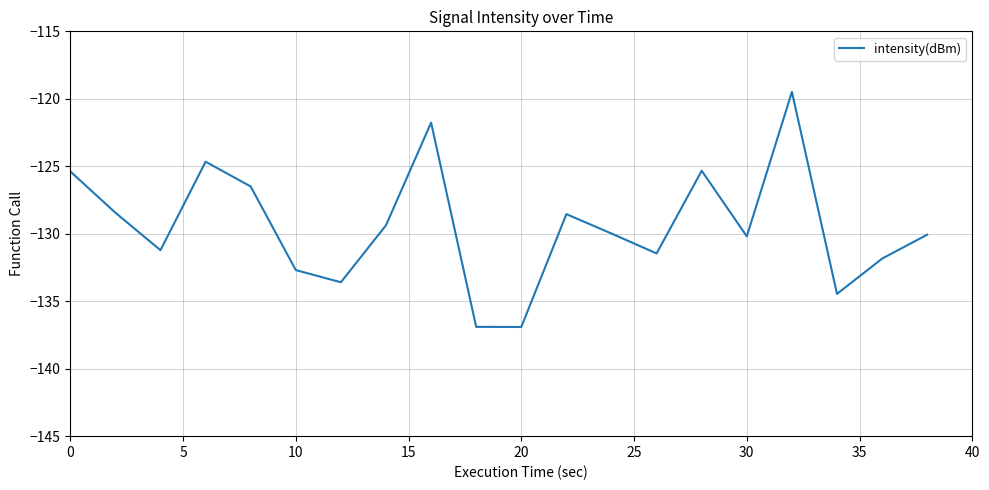

How many values are below -129?

12